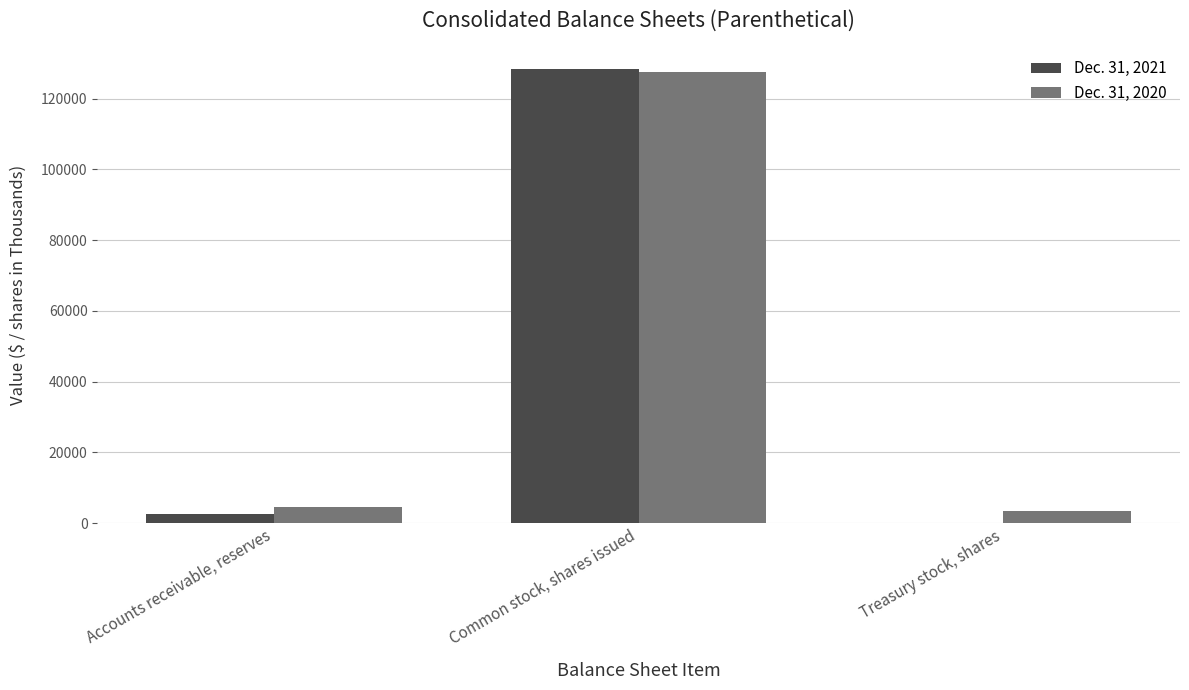

How many categories are shown in the chart?

3